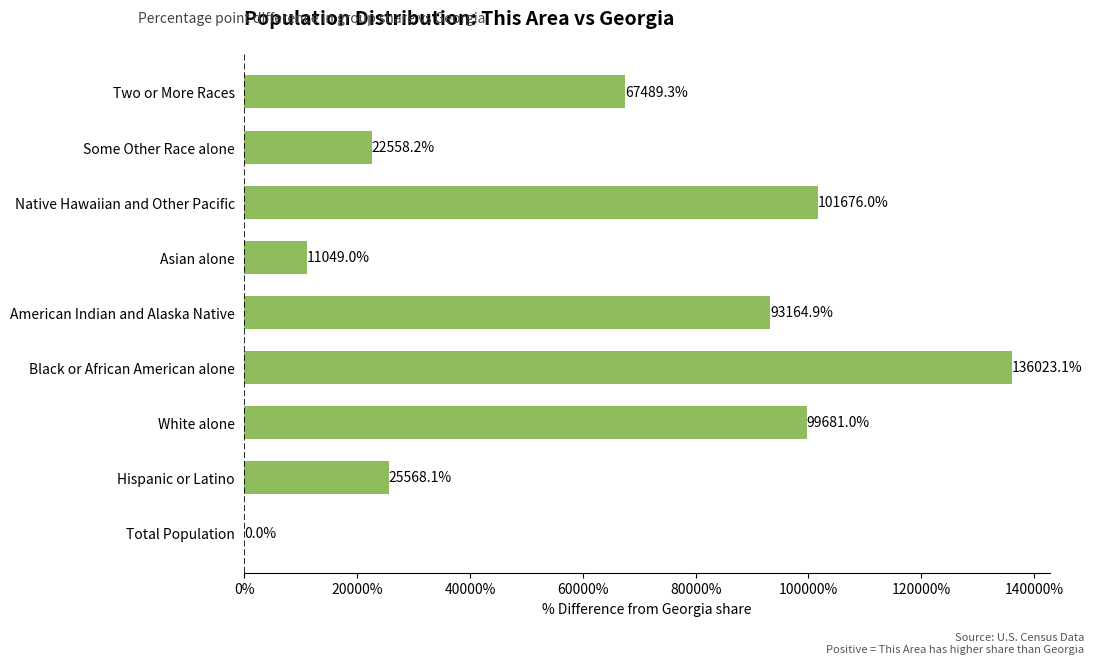

What is the ratio of the value at Black or African American alone to the value at Asian alone?

12.3